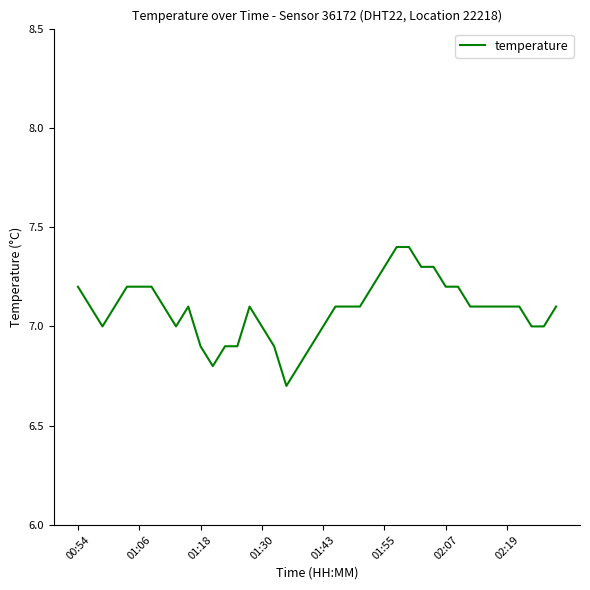

What is the difference between the maximum and minimum values?

0.7